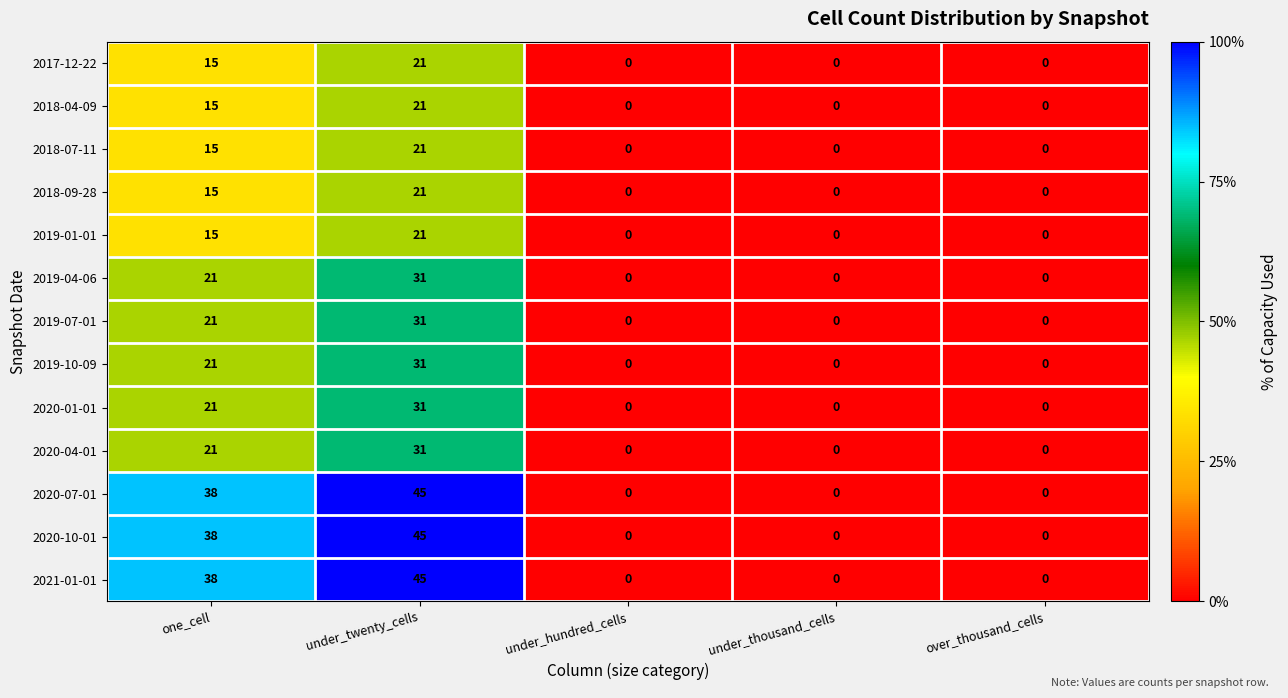

The value of 2017-12-22 at under_twenty_cells is 21. True or false?

True